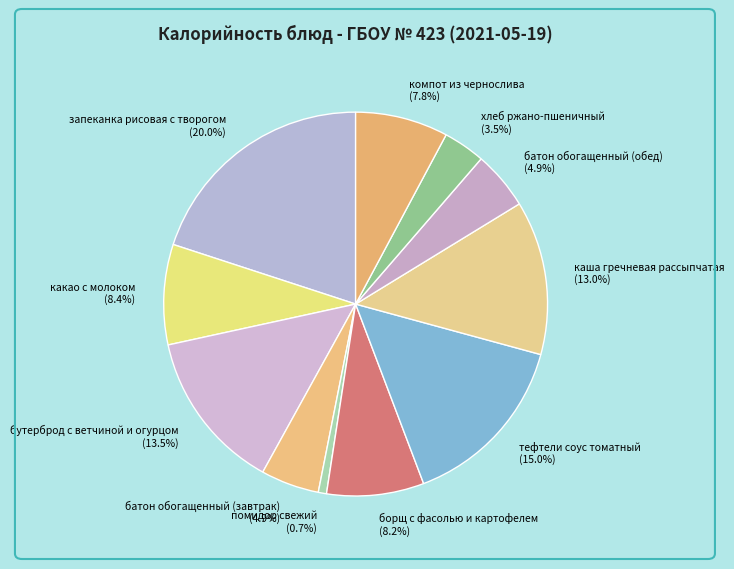

What percentage is NOT represented by бутерброд с ветчиной и огурцом?

86.5%